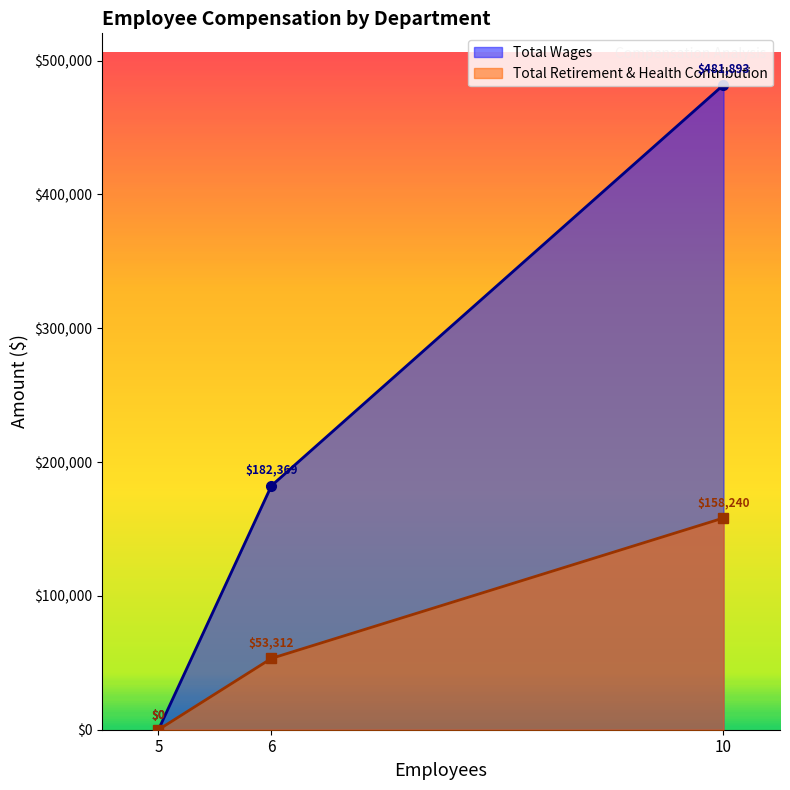

How many values in Total Retirement & Health Contribution are above zero?

2